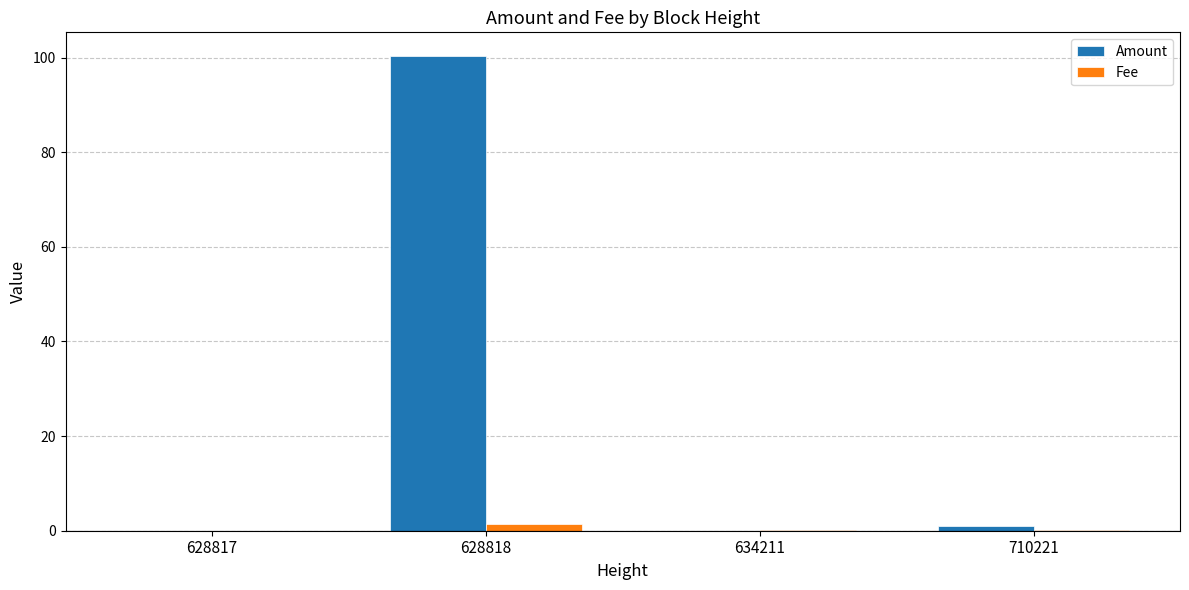

At which label does Amount reach its peak?

628818